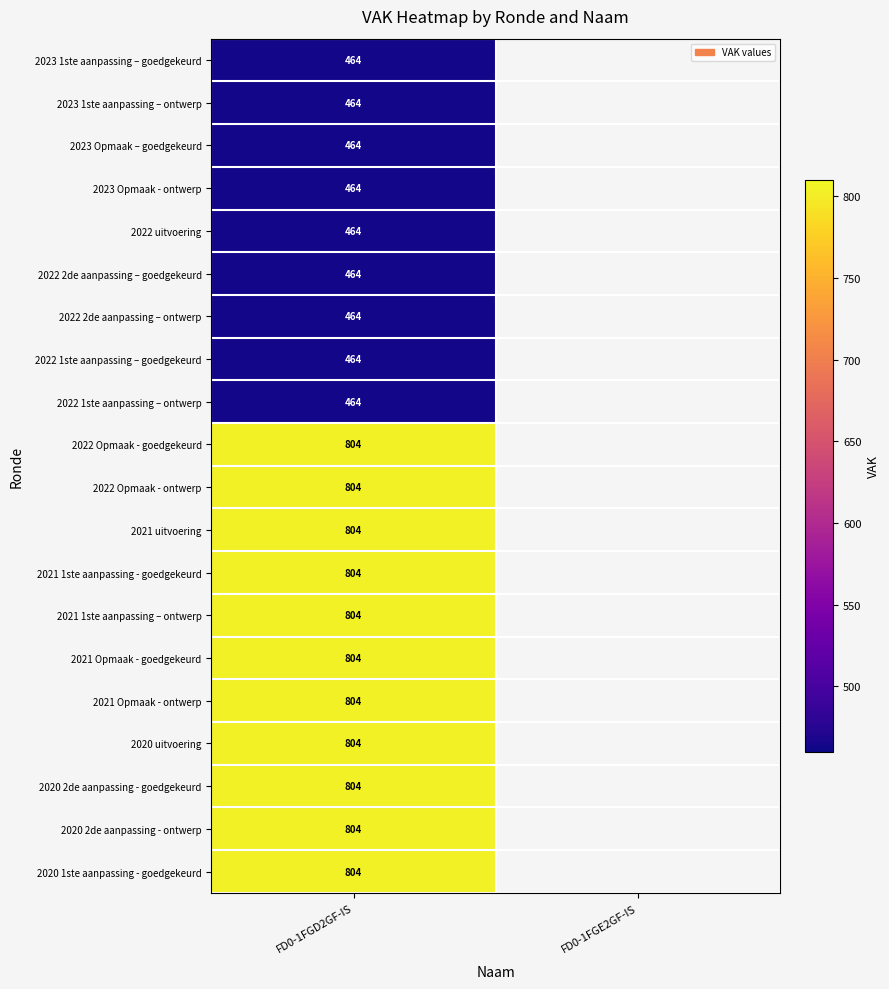

The value of 2022 1ste aanpassing – ontwerp at FD0-1FGD2GF-IS is 781. True or false?

False